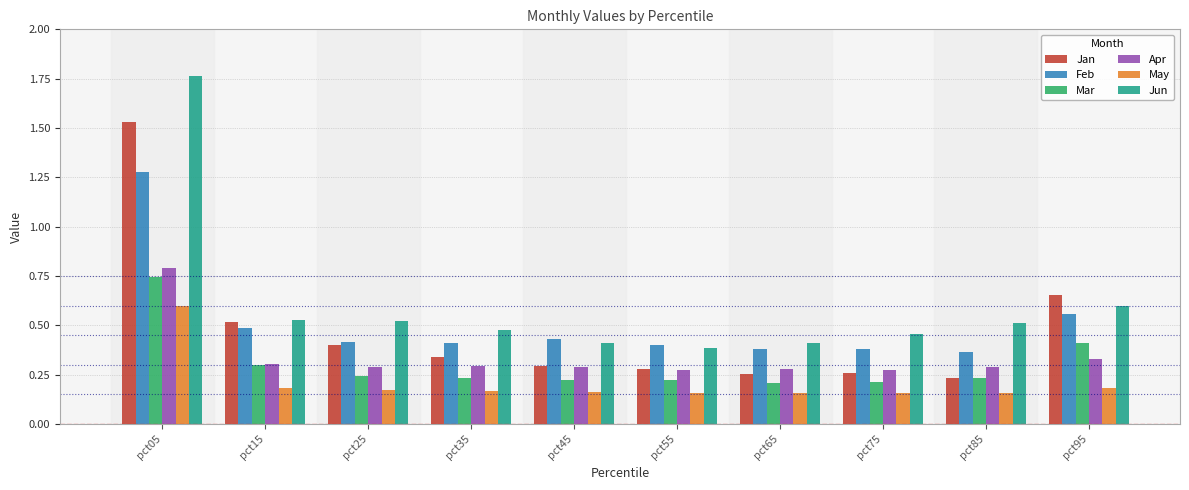

What is the maximum value for Apr?

0.8